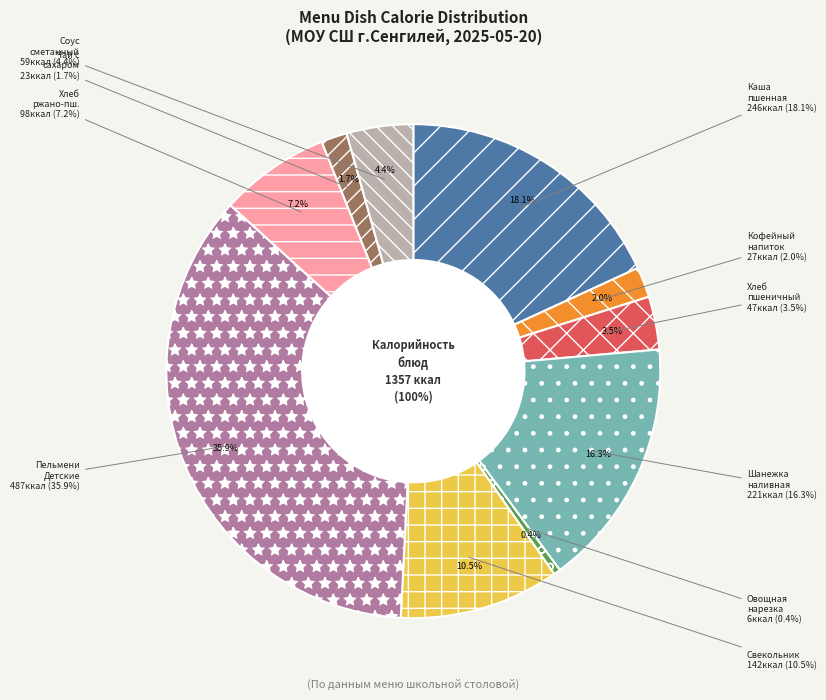

Which slice is the smallest?

Овощная нарезка